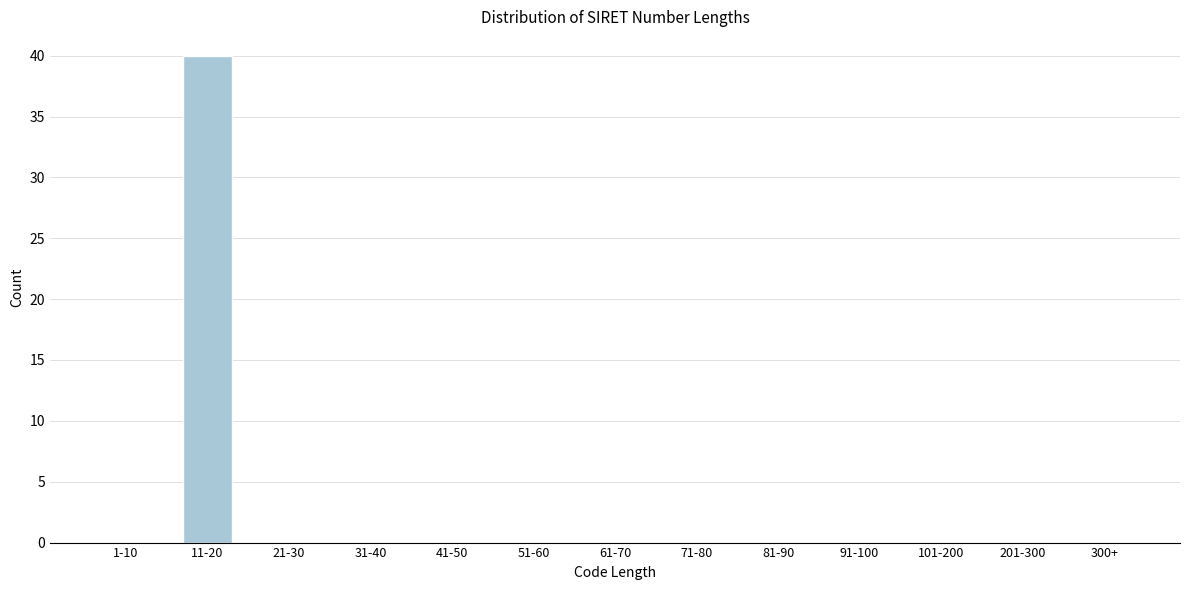

Reading left to right, list all the values displayed in this chart.

1-10=0	11-20=40	21-30=0	31-40=0	41-50=0	51-60=0	61-70=0	71-80=0	81-90=0	91-100=0	101-200=0	201-300=0	300+=0